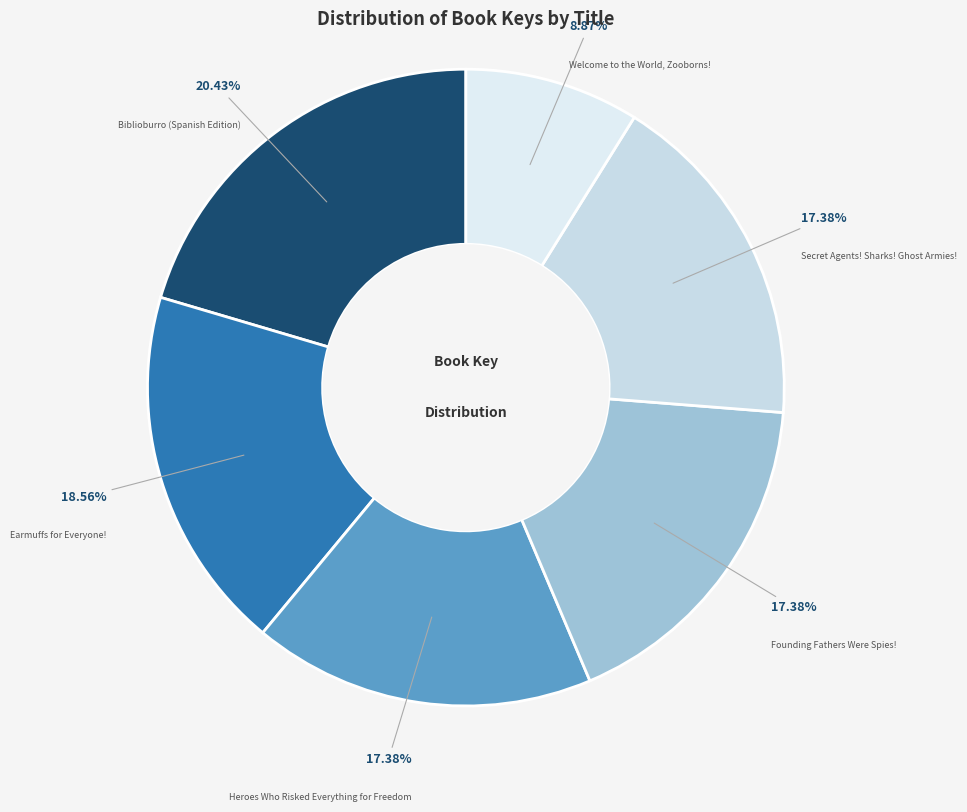

To the nearest percent, what is the difference between the Founding Fathers Were Spies! and Welcome to the World, Zooborns! slice percentages?

9%